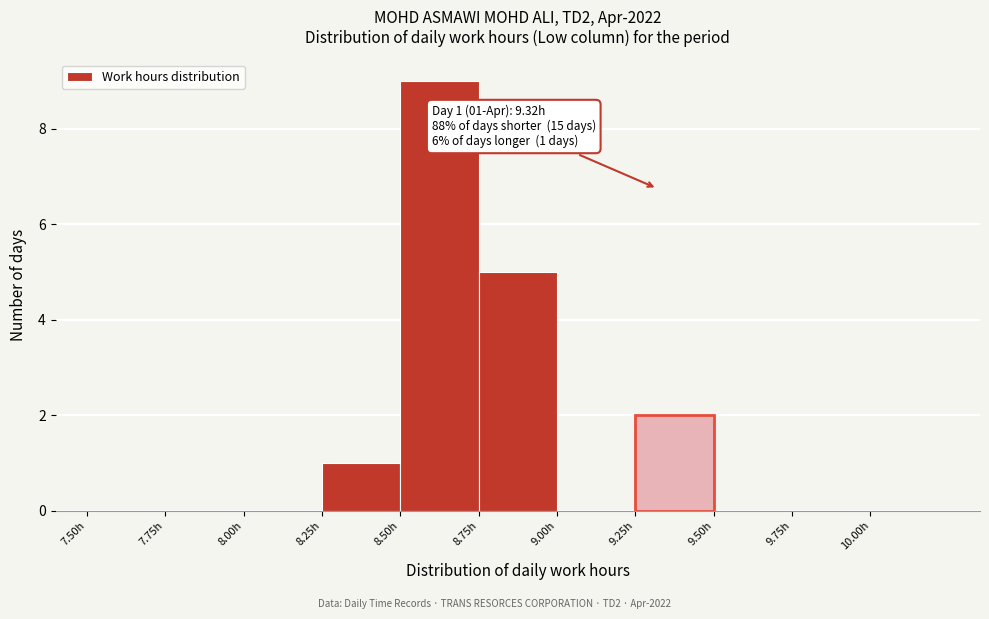

Which range on the x-axis has the tallest bar?

8.50 to 8.75